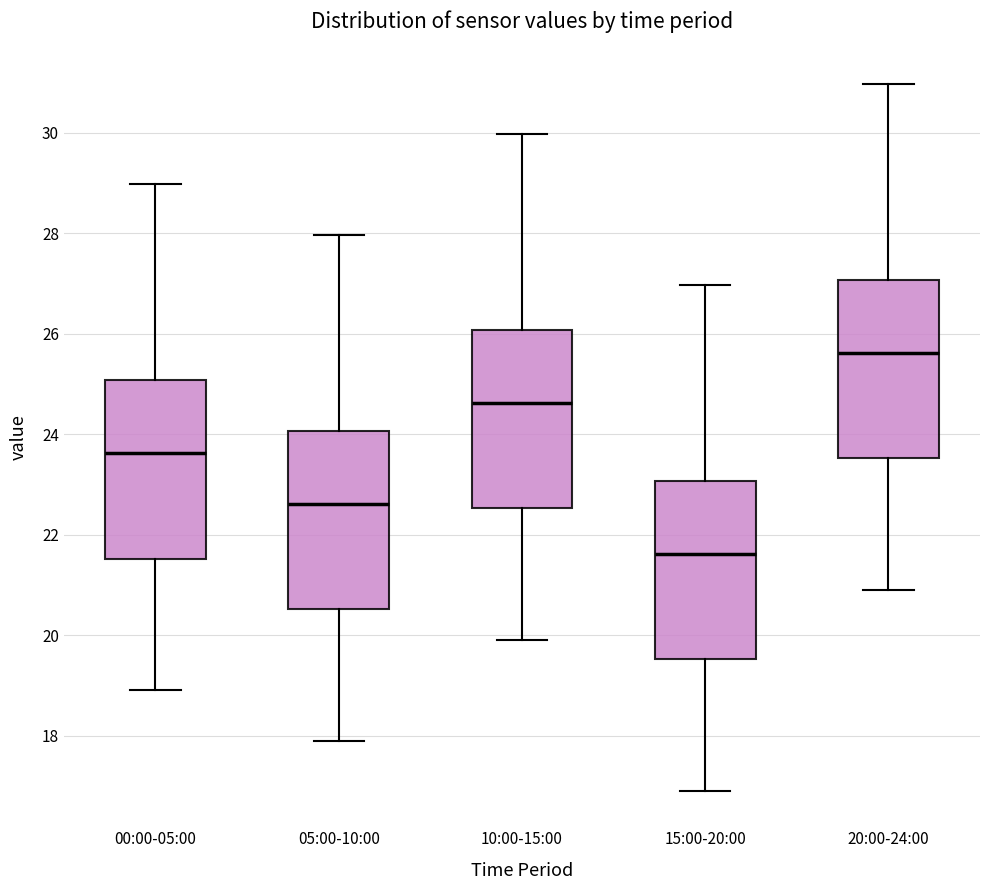

Reading left to right, transcribe this box plot: for each box, give where its median line is, the range the box spans, and where its two whiskers end, as read against the y-axis. The values are not printed on the chart, so give them approximately, as read against the axis.

00:00-05:00: median 23.6, box 21.6 to 25.0, whiskers 19.0 to 29.0
05:00-10:00: median 22.6, box 20.6 to 24.0, whiskers 18.0 to 28.0
10:00-15:00: median 24.6, box 22.6 to 26.0, whiskers 20.0 to 30.0
15:00-20:00: median 21.6, box 19.6 to 23.0, whiskers 17.0 to 27.0
20:00-24:00: median 25.6, box 23.6 to 27.0, whiskers 21.0 to 31.0